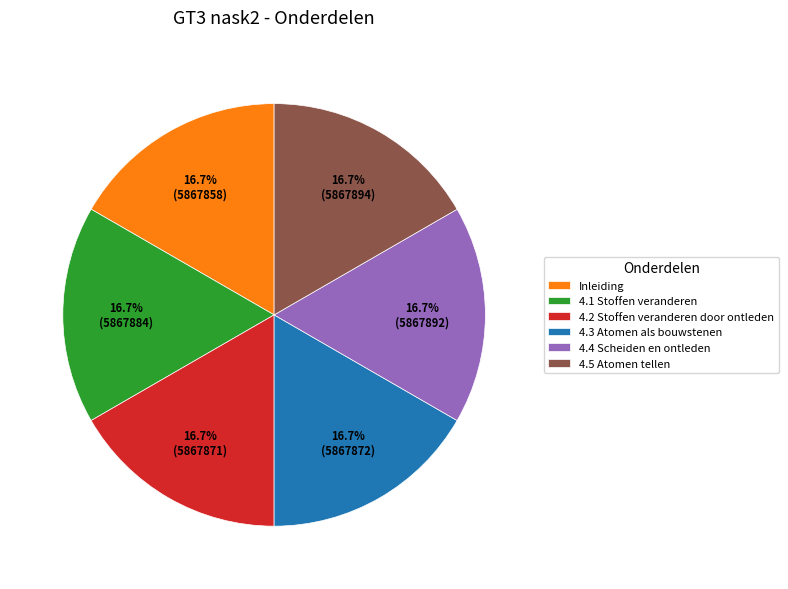

What percentage do 4.4 Scheiden en ontleden and 4.3 Atomen als bouwstenen together represent?

33.3%